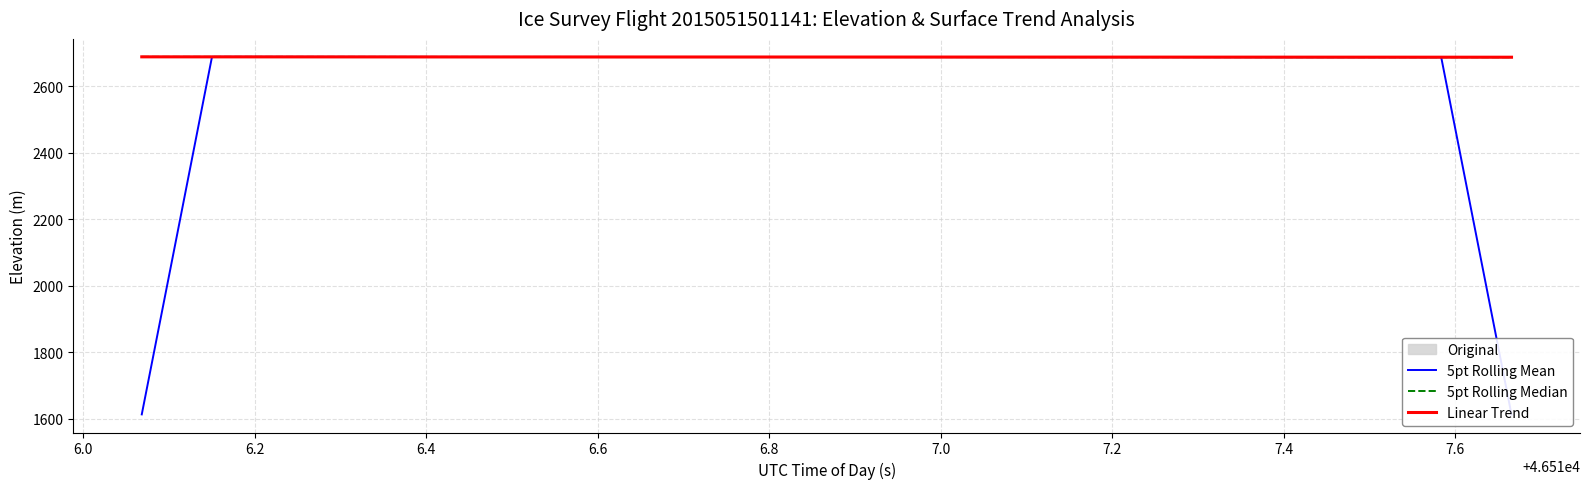

Where do 5pt Rolling Mean and 5pt Rolling Median first cross each other?

6.0 and 6.2